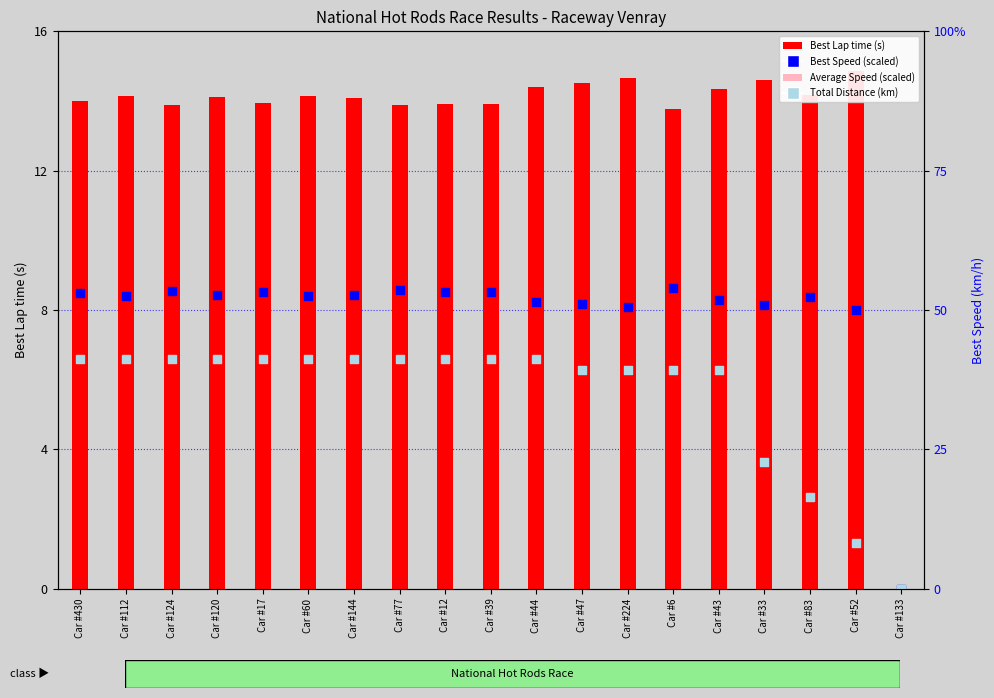

What is the total value across all series at Car #124?

37.1